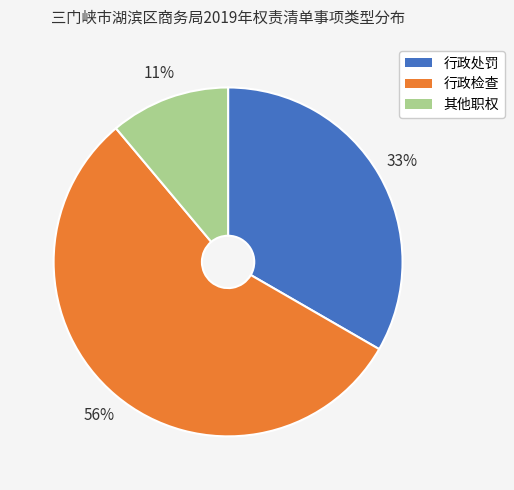

Count the number of slices in the pie.

3